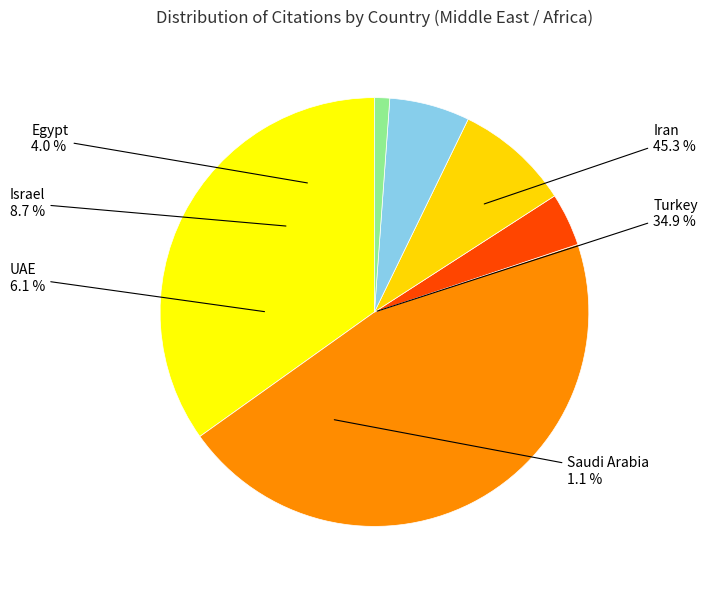

Which category has the smallest portion of the pie?

Saudi Arabia